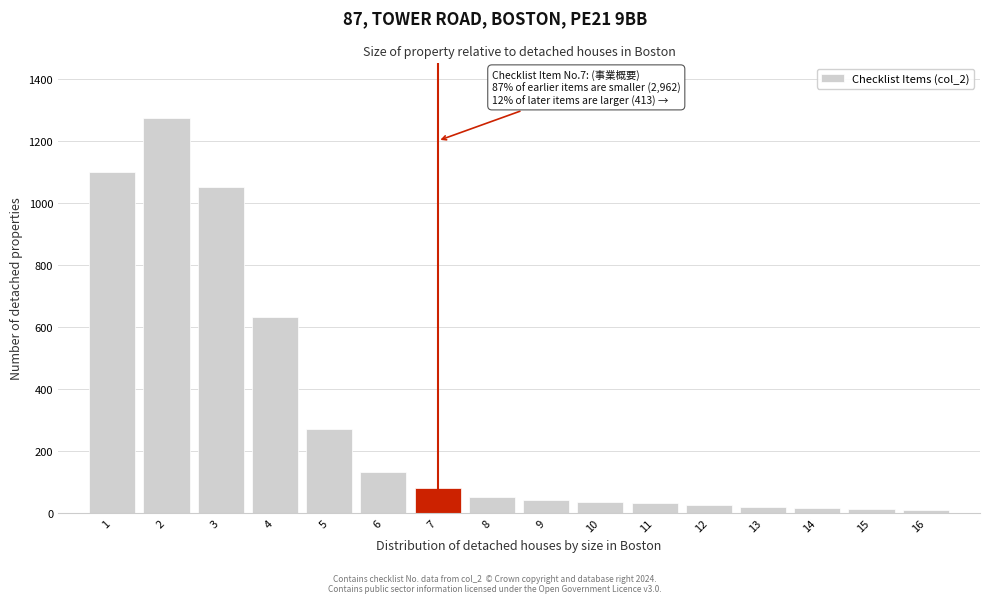

What is the ratio of the value at 3 to the value at 8?

21.0